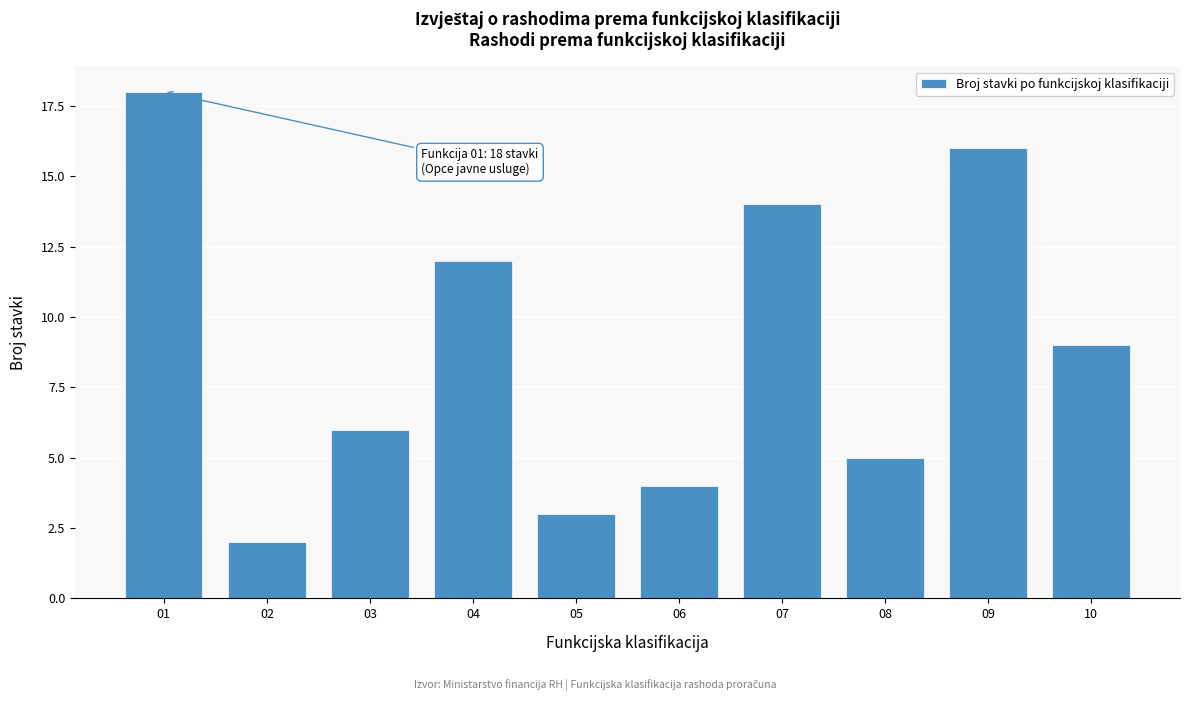

Reading right to left, transcribe all the data shown in this chart.

9	16	5	14	4	3	12	6	2	18